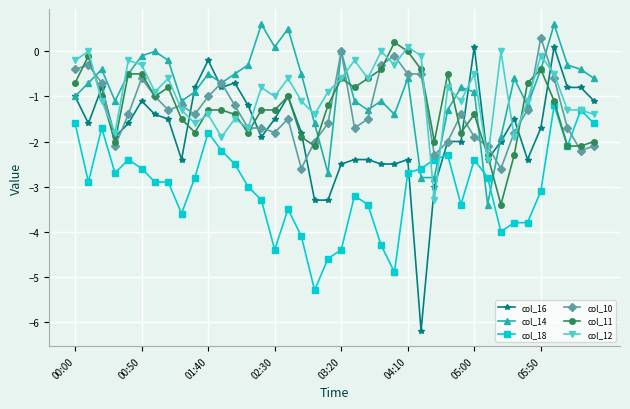

Which series has the largest range (max minus min)?

col_16